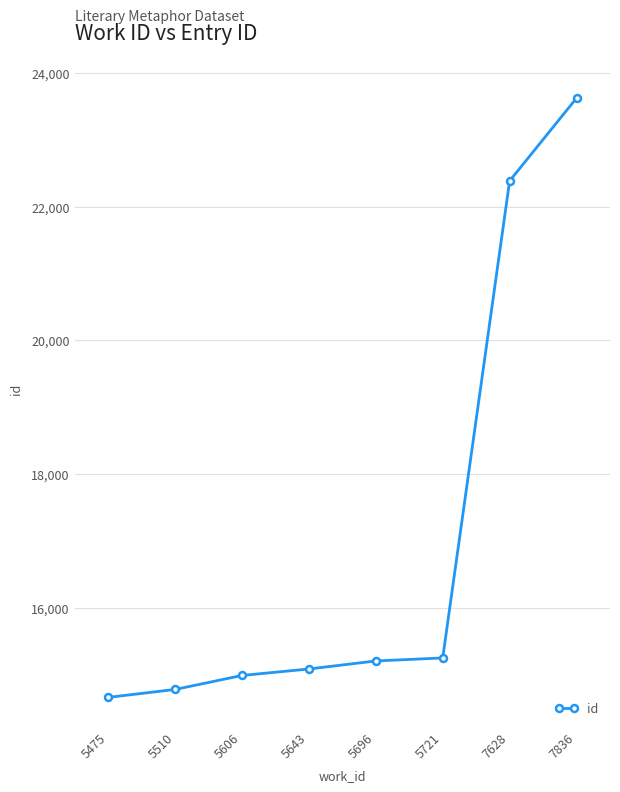

What is the difference between the second highest and second lowest values?

7605